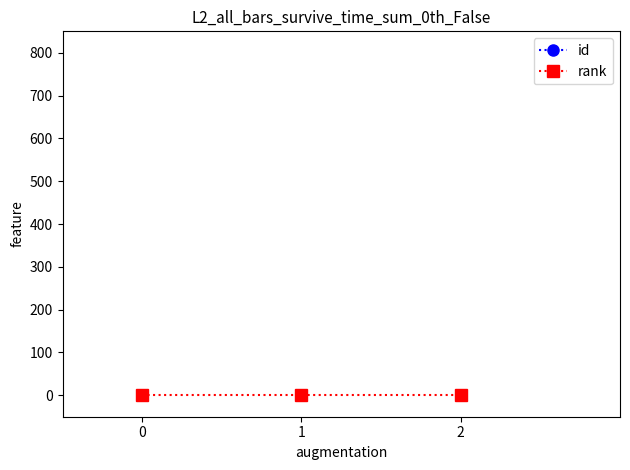

What is the lowest value of the rank series?

1